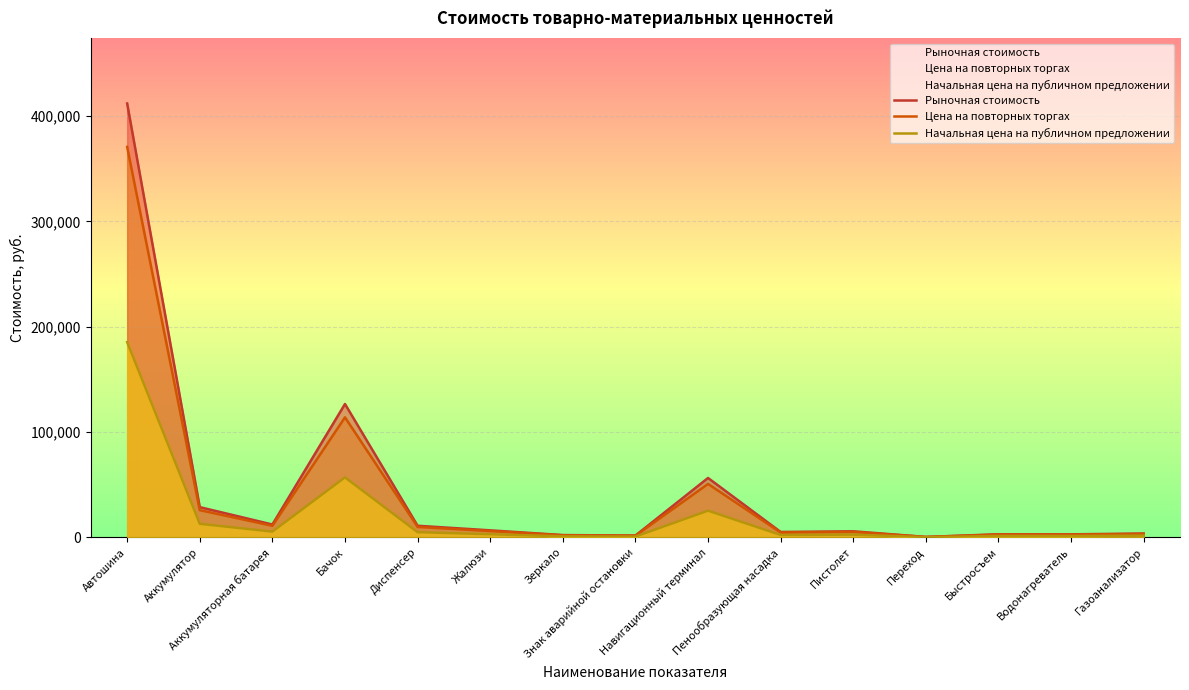

Which series has the widest spread of values?

Рыночная стоимость